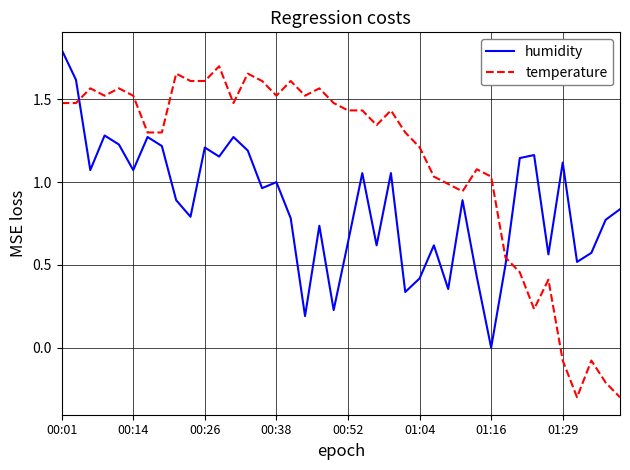

Which series has the widest spread of values?

temperature